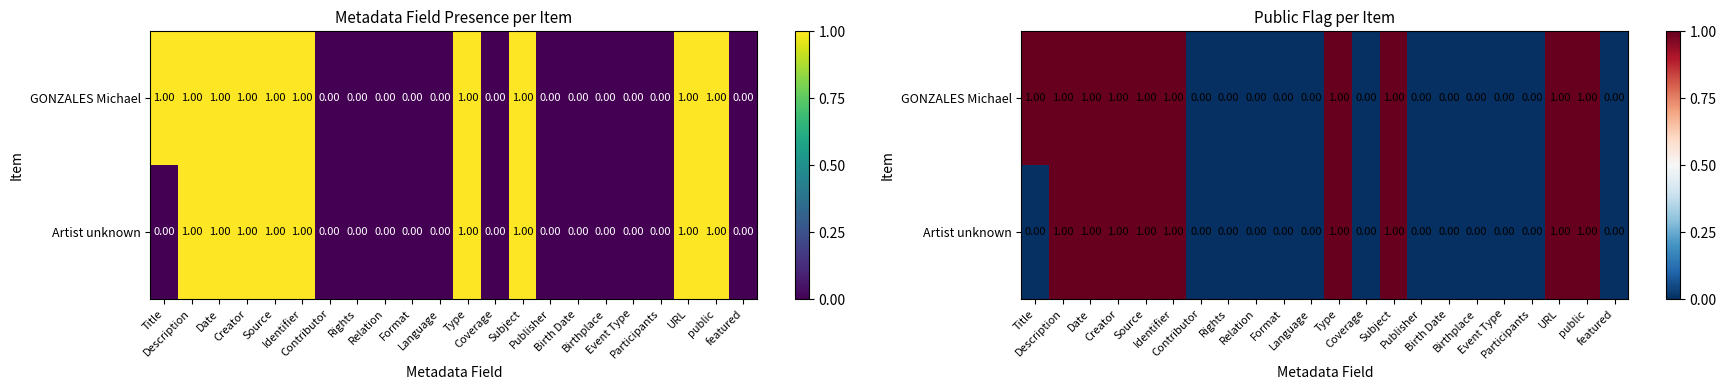

At how many categories does at least one series exceed 0?

10